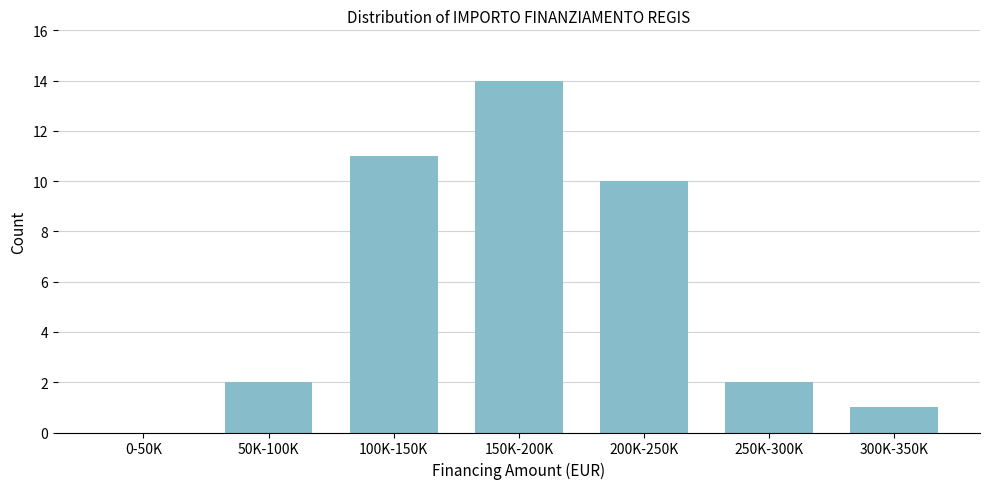

Reading left to right, list all the values displayed in this chart.

0-50K=0	50K-100K=2	100K-150K=11	150K-200K=14	200K-250K=10	250K-300K=2	300K-350K=1